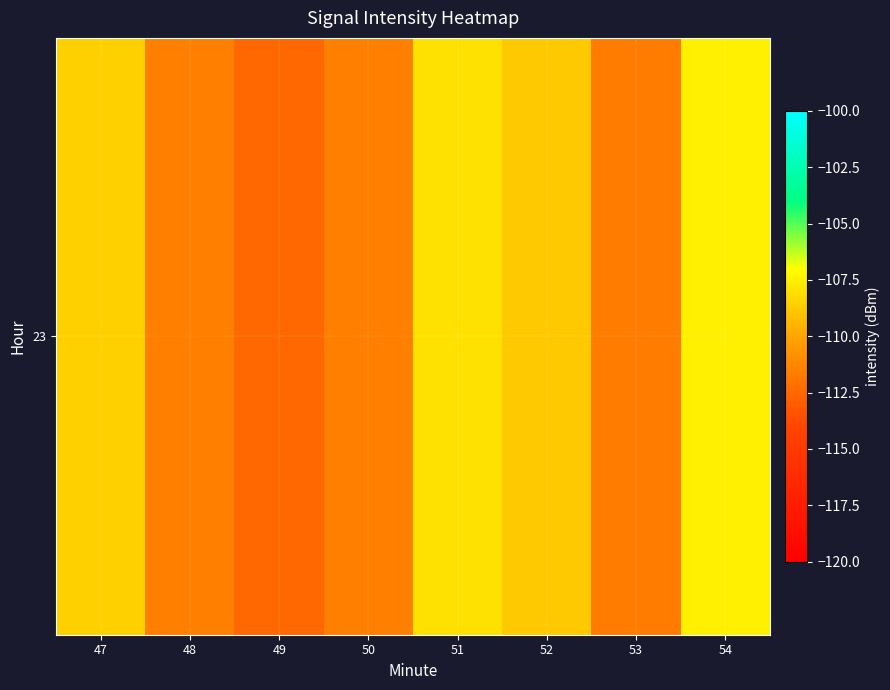

The value at 52 is -108.8. True or false?

True